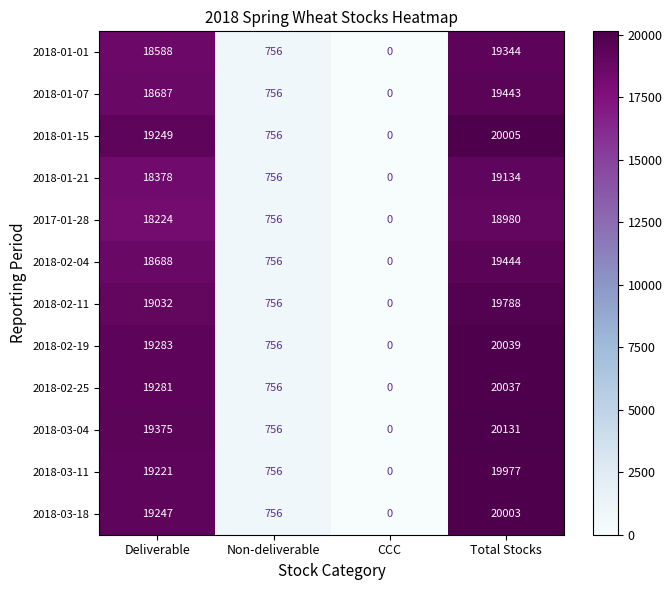

What is the greatest value displayed?

20131